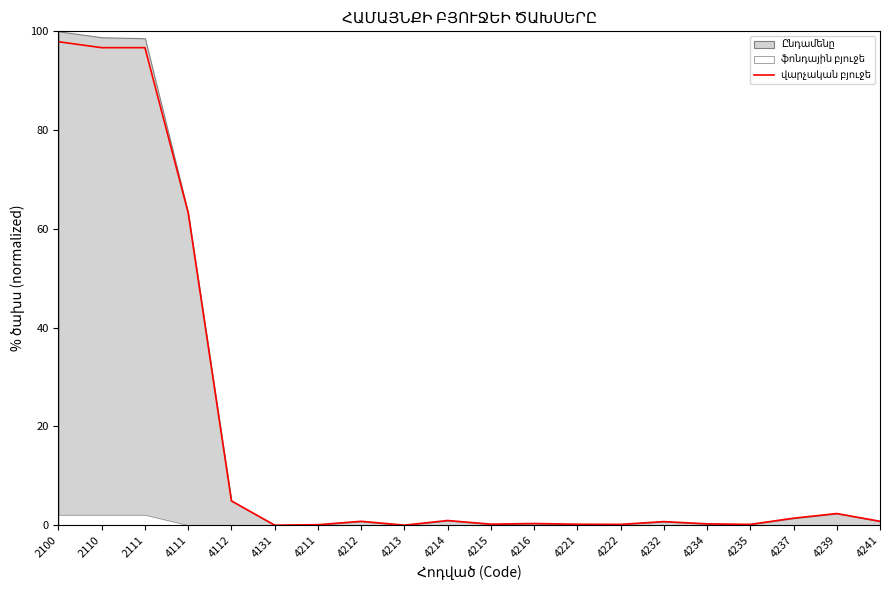

How many lines are shown in the chart?

1